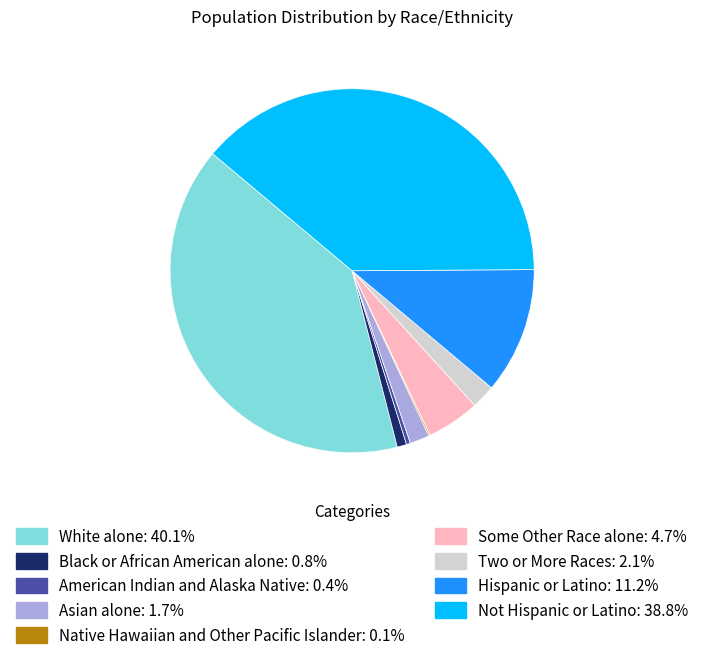

Is the sum of Black or African American alone: 0.8% and Not Hispanic or Latino: 38.8% greater than half?

No